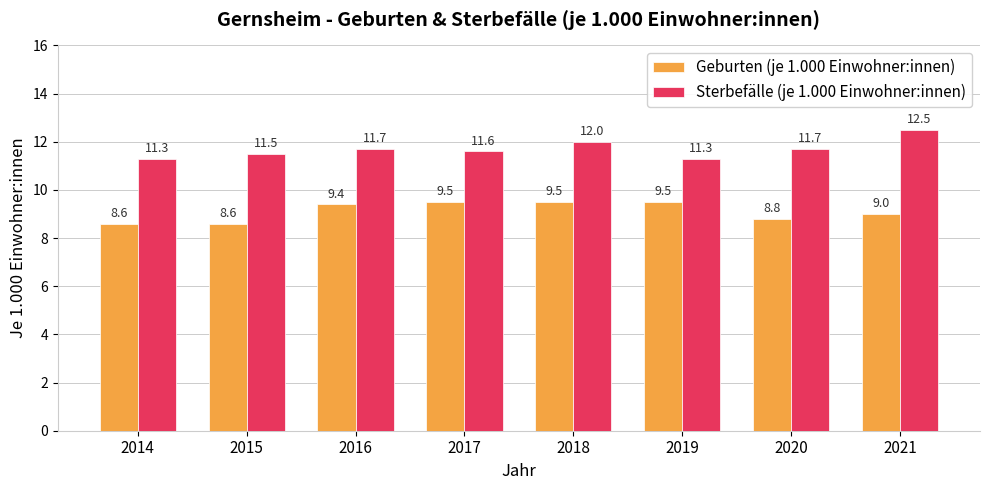

What are all the series names shown in the legend?

Geburten (je 1.000 Einwohner:innen), Sterbefälle (je 1.000 Einwohner:innen)